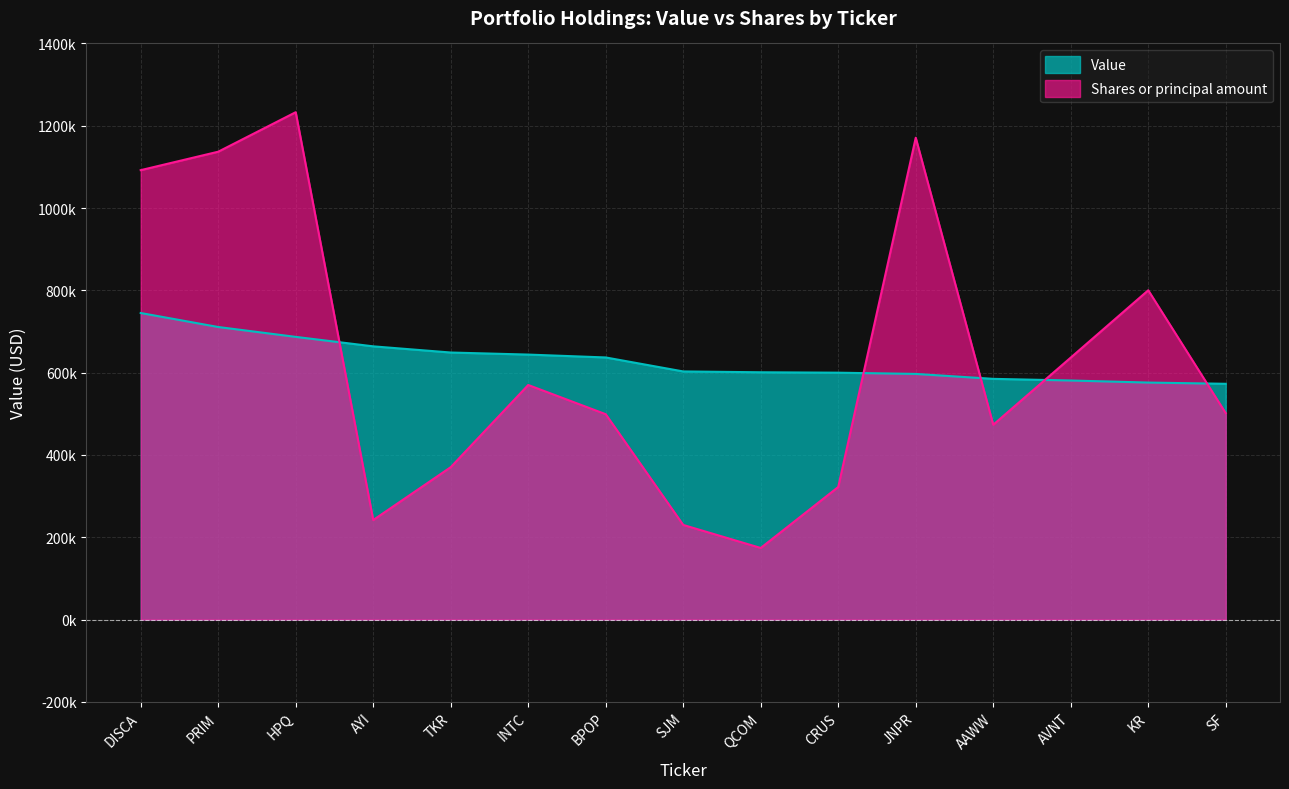

Reading left to right, list all the values displayed in this chart.

Value: DISCA=745000.0	PRIM=711000.0	HPQ=687000.0	AYI=664000.0	TKR=649000.0	INTC=644000.0	BPOP=637000.0	SJM=603000.0	QCOM=601000.0	CRUS=600000.0	JNPR=597000.0	AAWW=585000.0	AVNT=581000.0	KR=576000.0	SF=573000.0
Shares or principal amount: DISCA=1092109.1	PRIM=1136949.8	HPQ=1232942.4	AYI=241989.7	TKR=370421.2	INTC=570085.8	BPOP=499117.5	SJM=230029.2	QCOM=174110.7	CRUS=322270.4	JNPR=1170933.4	AAWW=473519.5	AVNT=636684.8	KR=800247.4	SF=501589.0